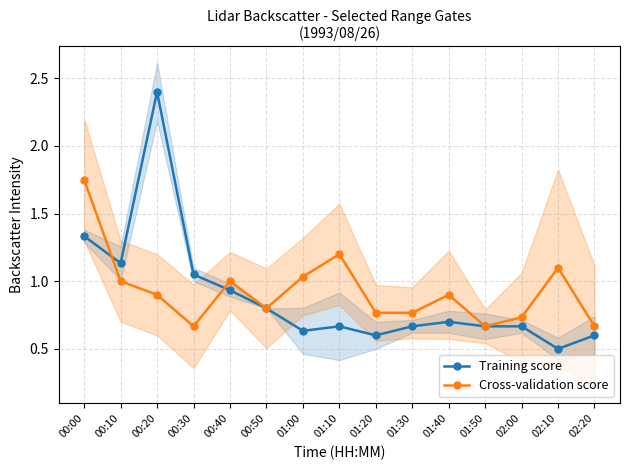

What is the value of the Training score point at the 4th from the left?

1.1